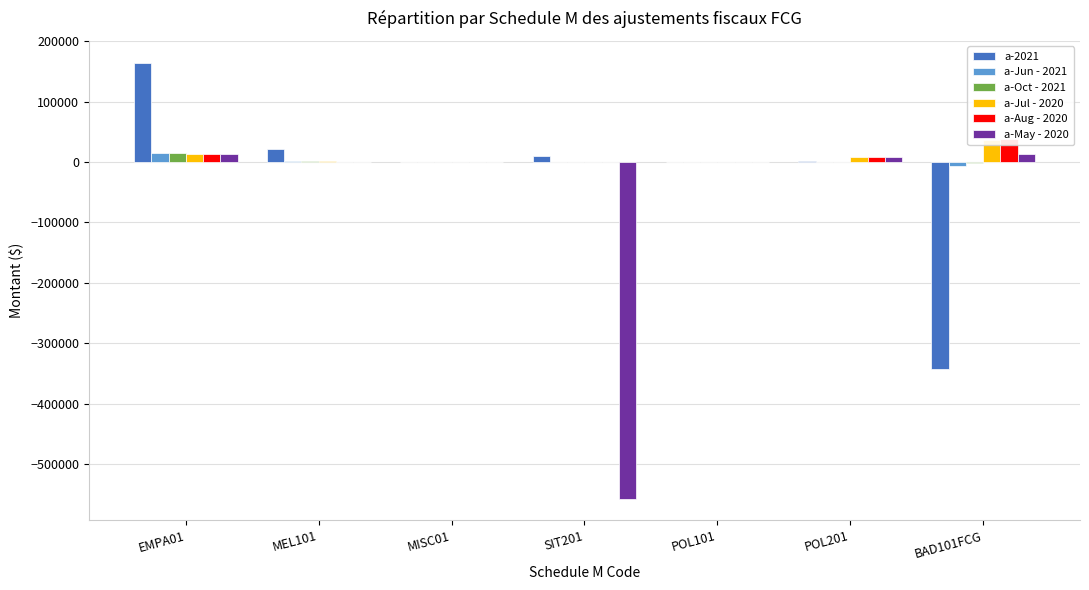

Rank the series by their maximum value, from lowest to highest.

a-May - 2020, a-Jun - 2021, a-Oct - 2021, a-Jul - 2020, a-Aug - 2020, a-2021